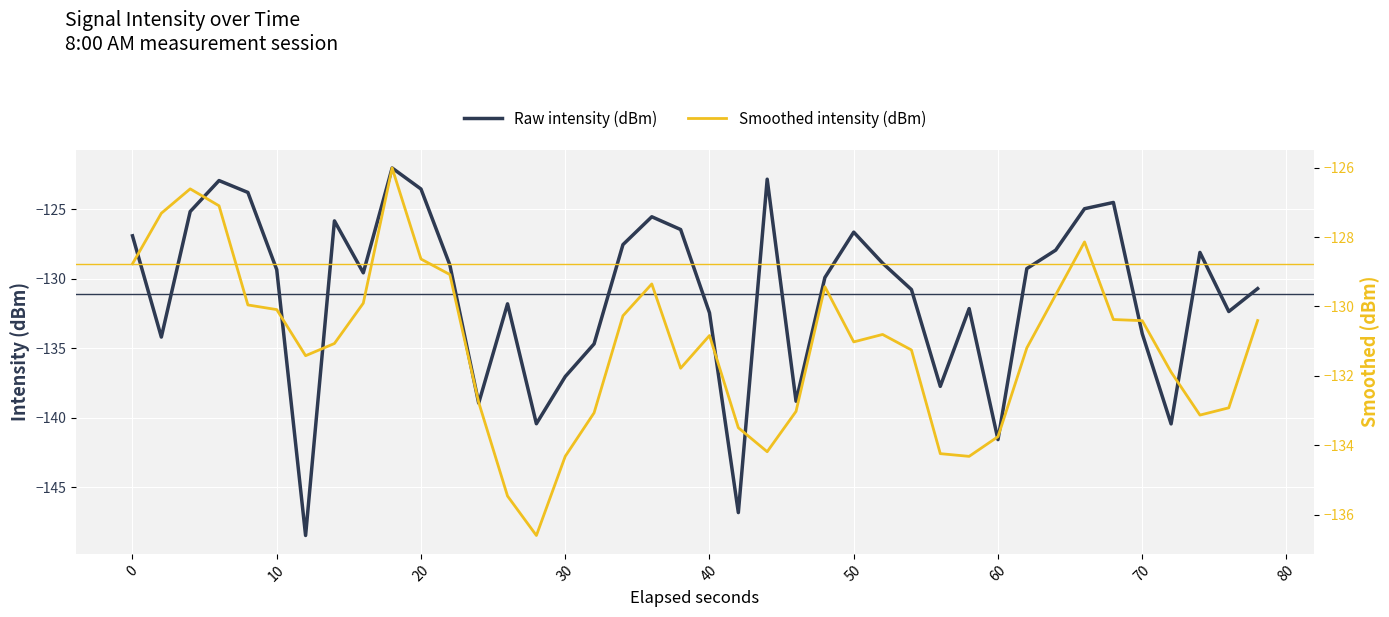

What is the average value of the Raw intensity (dBm) series?

-131.1